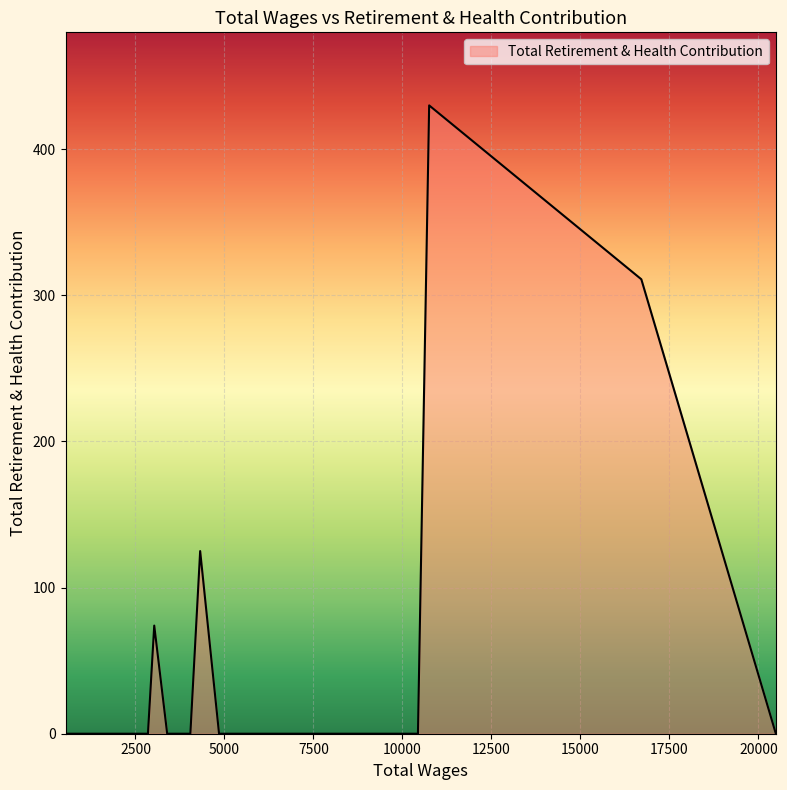

What is the difference between the maximum and minimum values?

430